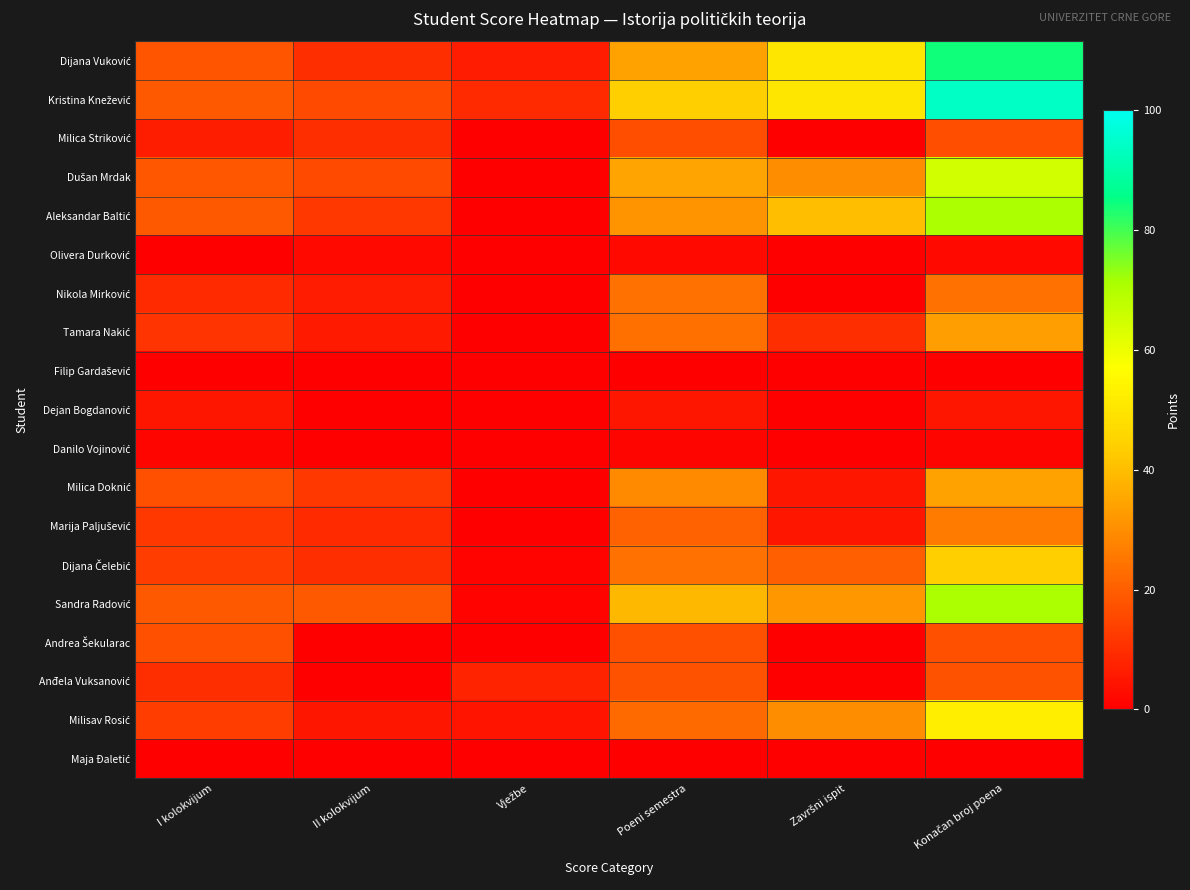

How many distinct data groups are displayed?

19